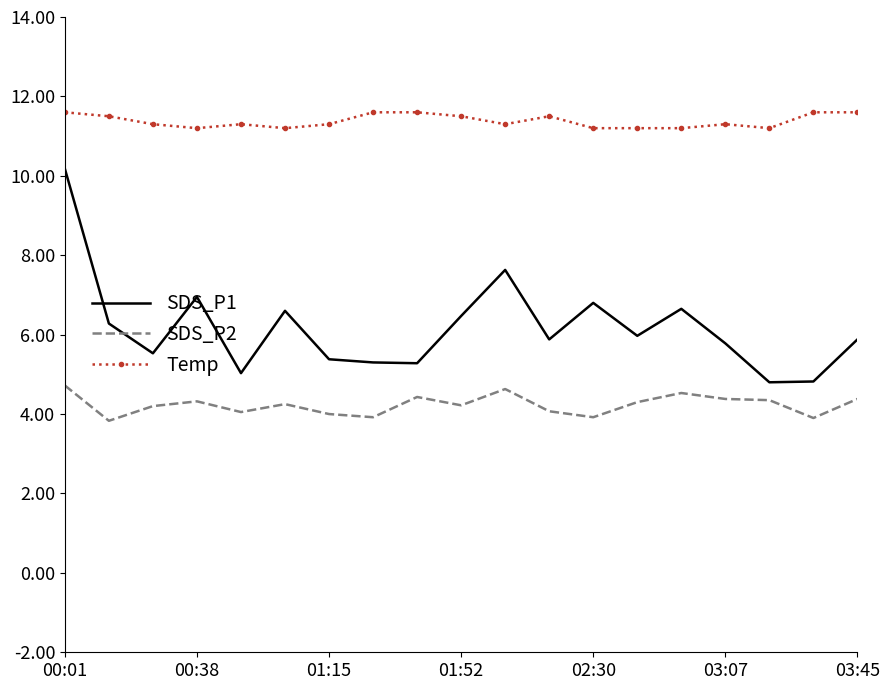

Rank the series by their maximum value, from lowest to highest.

SDS_P2, SDS_P1, Temp